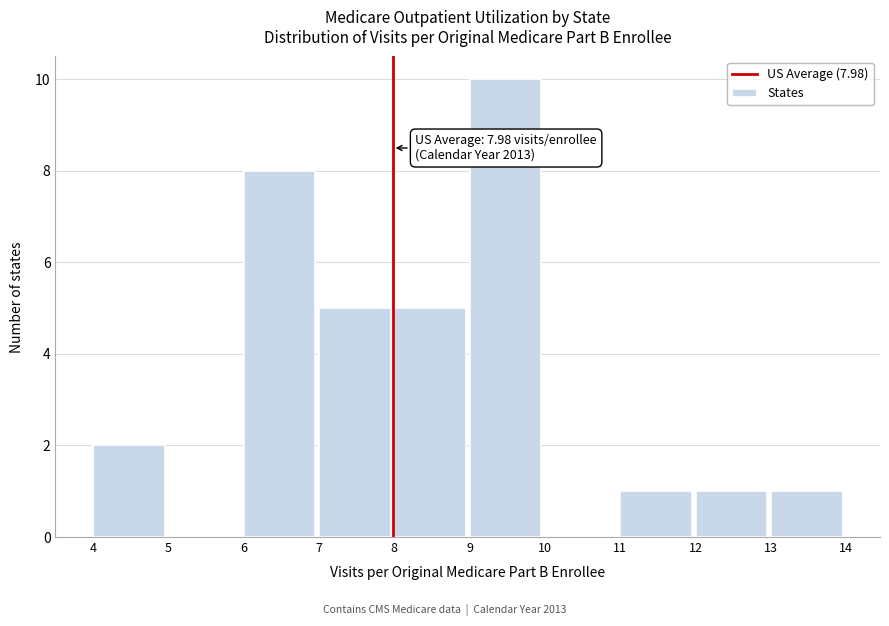

Over which range of the x-axis is the bar tallest?

9 to 10